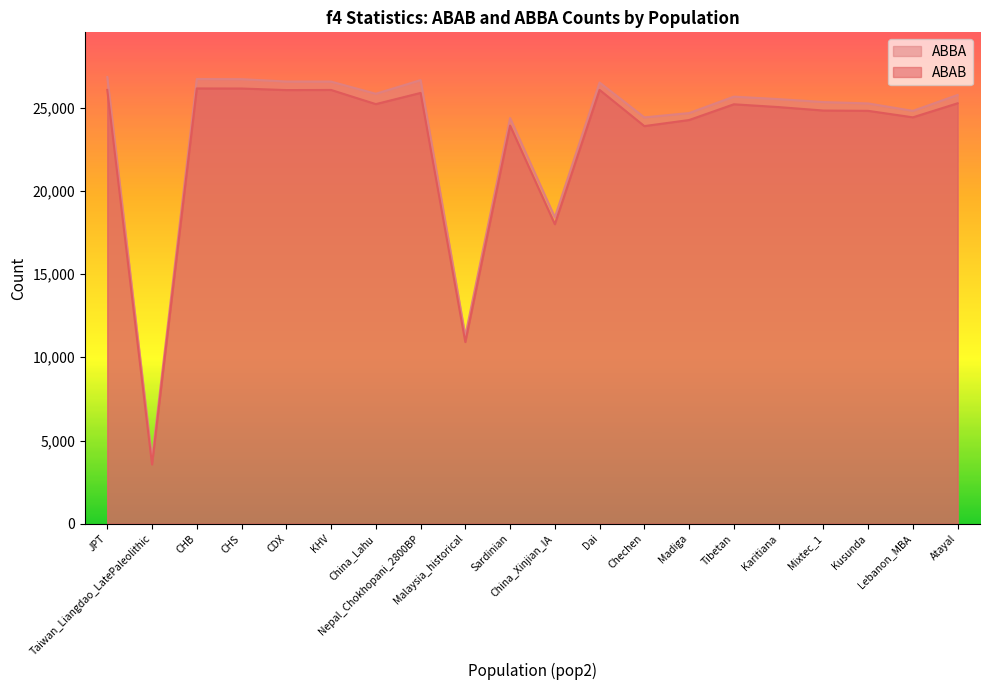

How many lines are shown in the chart?

2